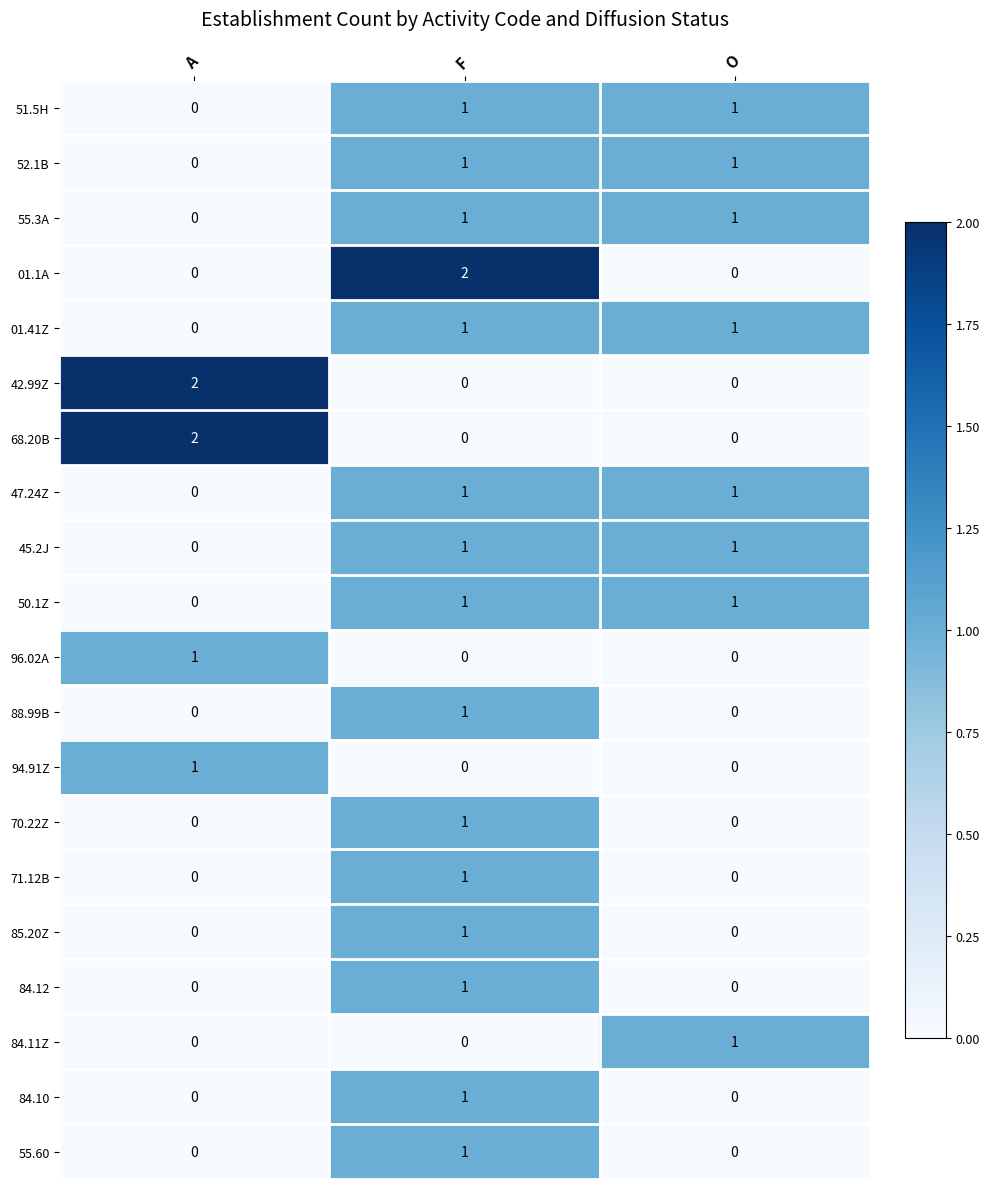

Count the number of data series in this chart.

20